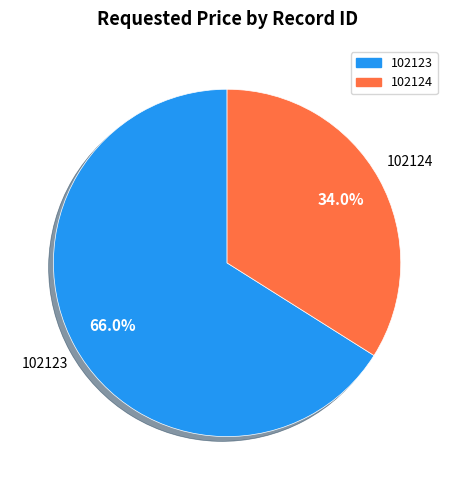

Which slice represents more than half of the pie?

102123